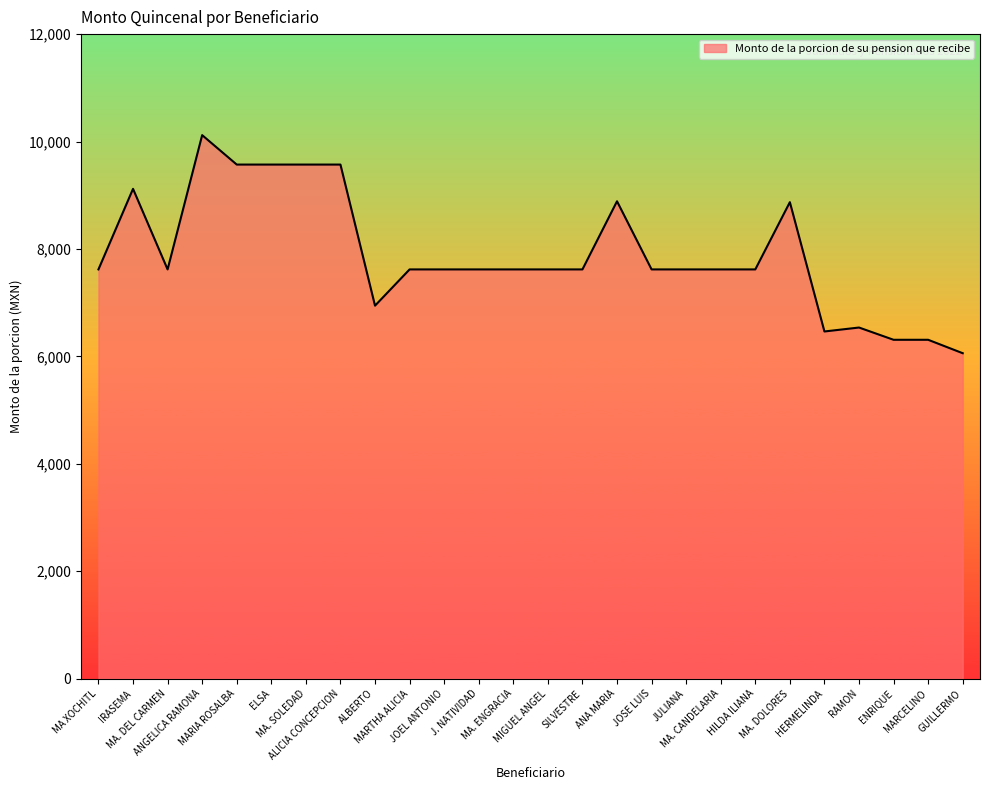

What is the difference between the maximum and minimum values?

4060.3